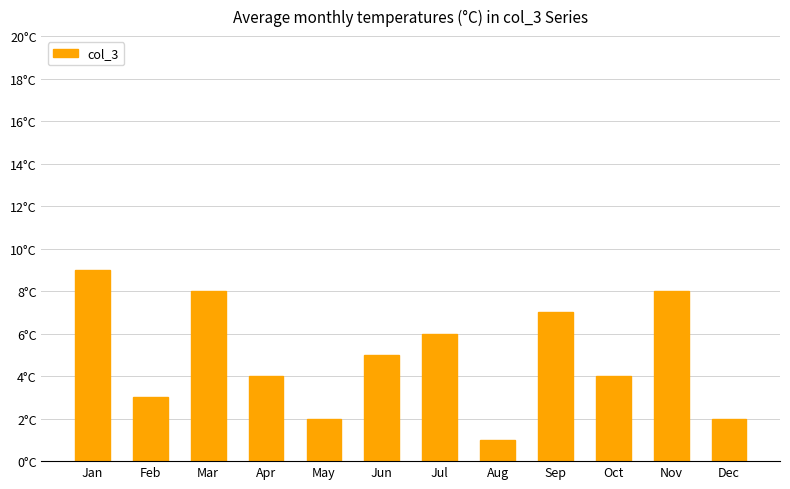

What is the value of the 5th bar from the left?

2